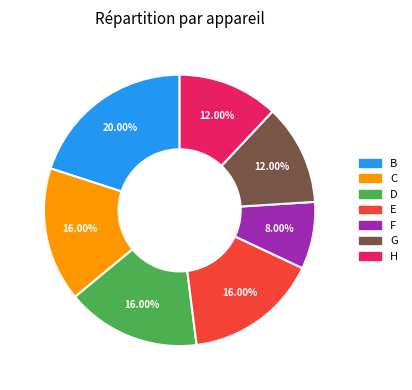

How many slices are in this pie chart?

7